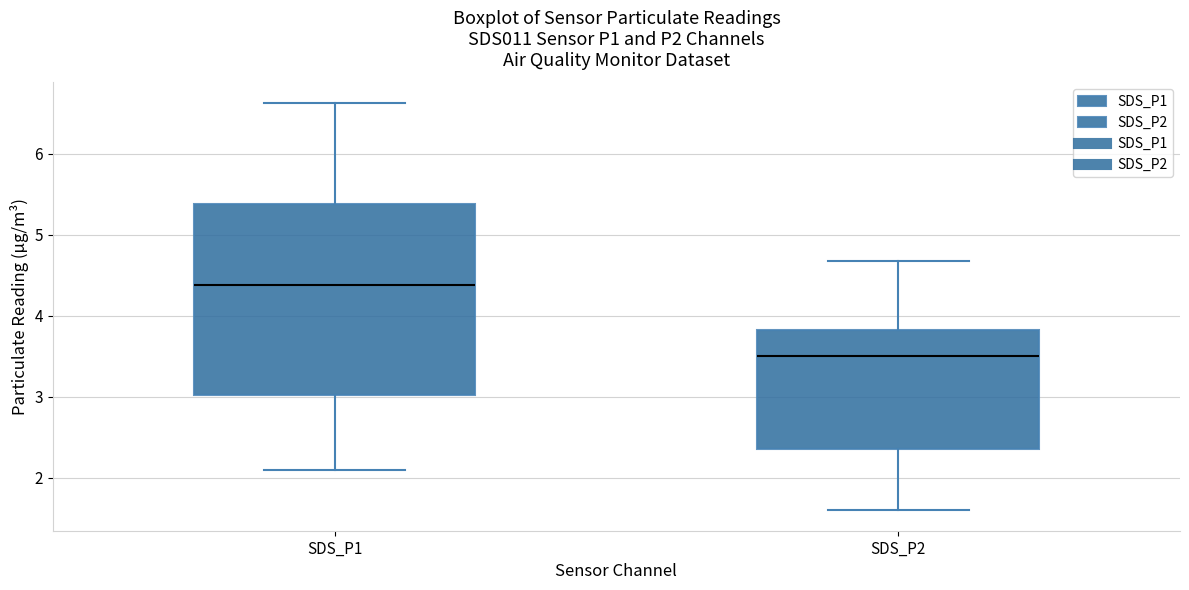

Where does the upper whisker of the box for SDS_P2 end on the y-axis? The values are not printed on the chart, so give them approximately, as read against the axis.

4.7